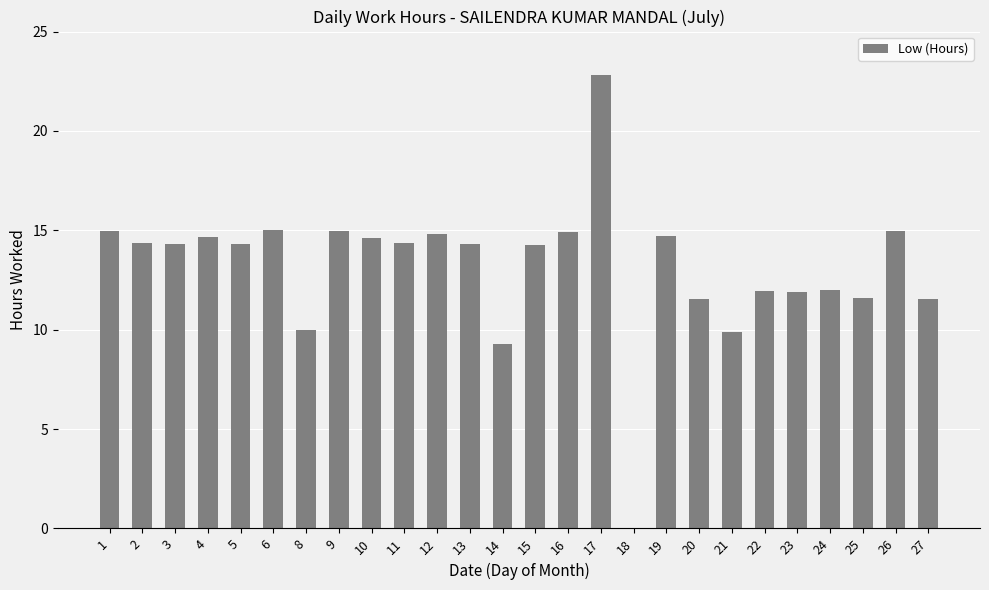

What is the approximate value at 22?

11.9